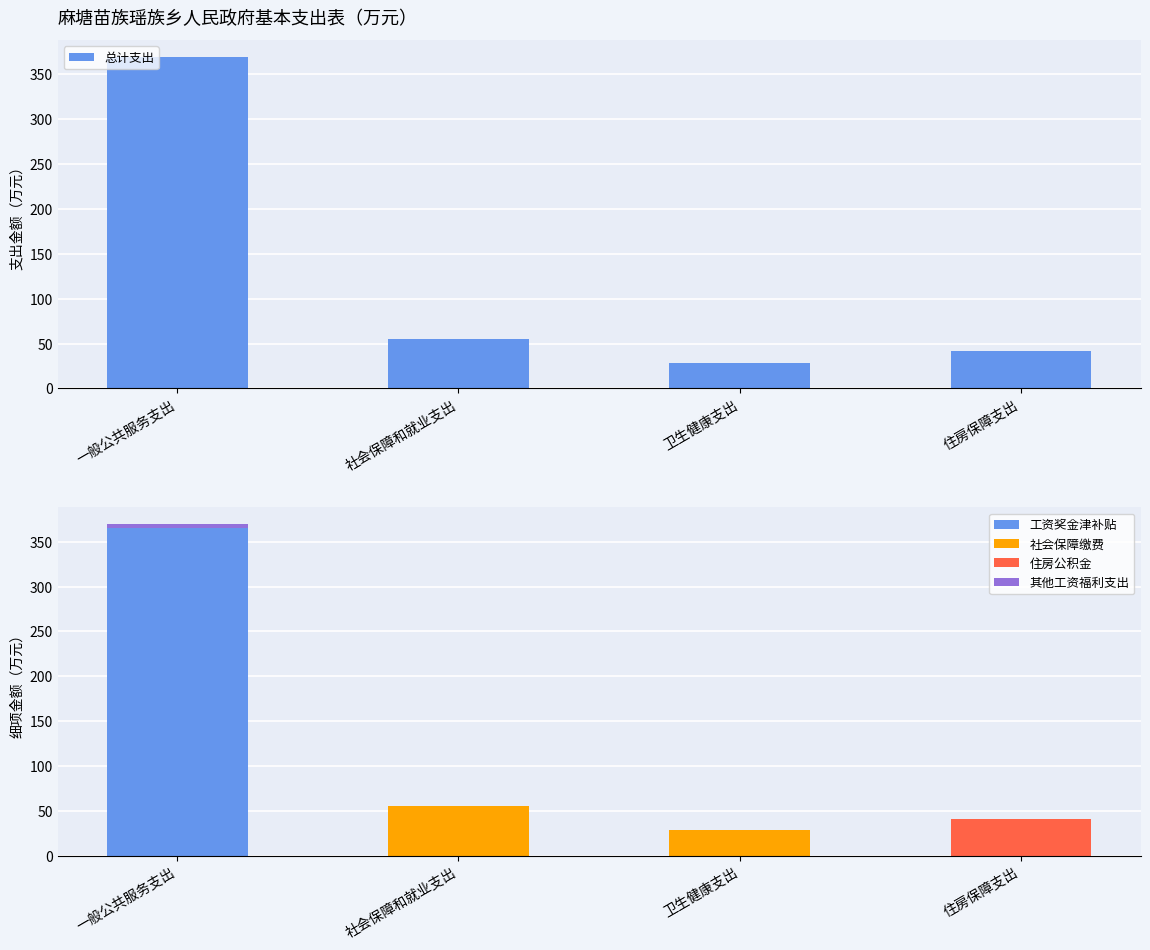

True or false: 其他工资福利支出 has a value of 4.8 at 一般公共服务支出.

True